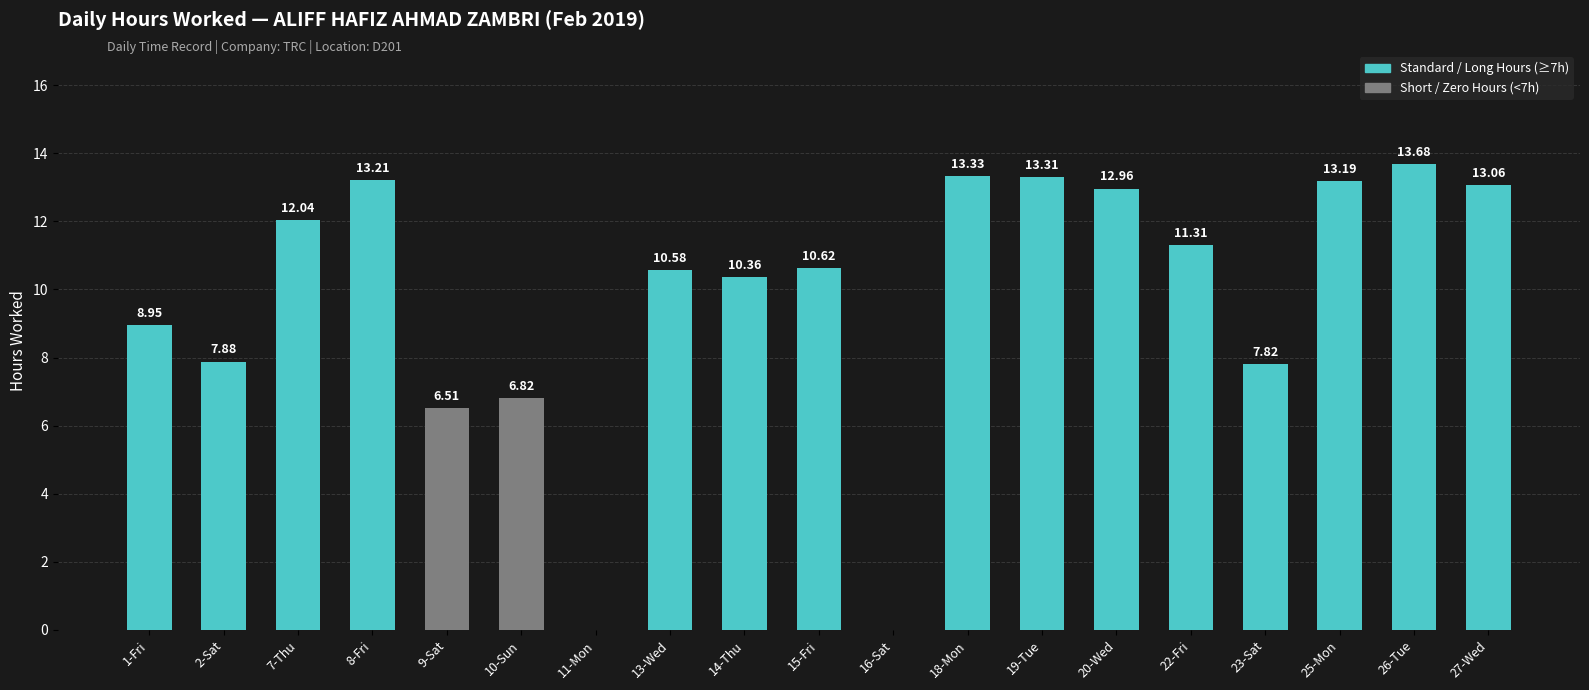

Between 27-Wed and 7-Thu, which is larger?

27-Wed